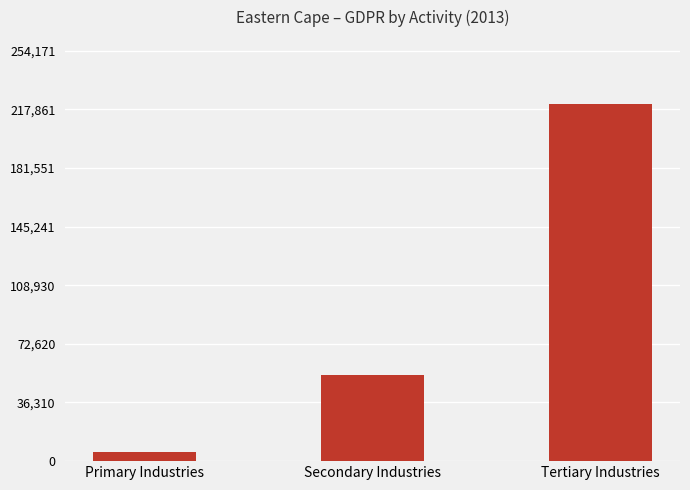

What is the average value?

93175.9